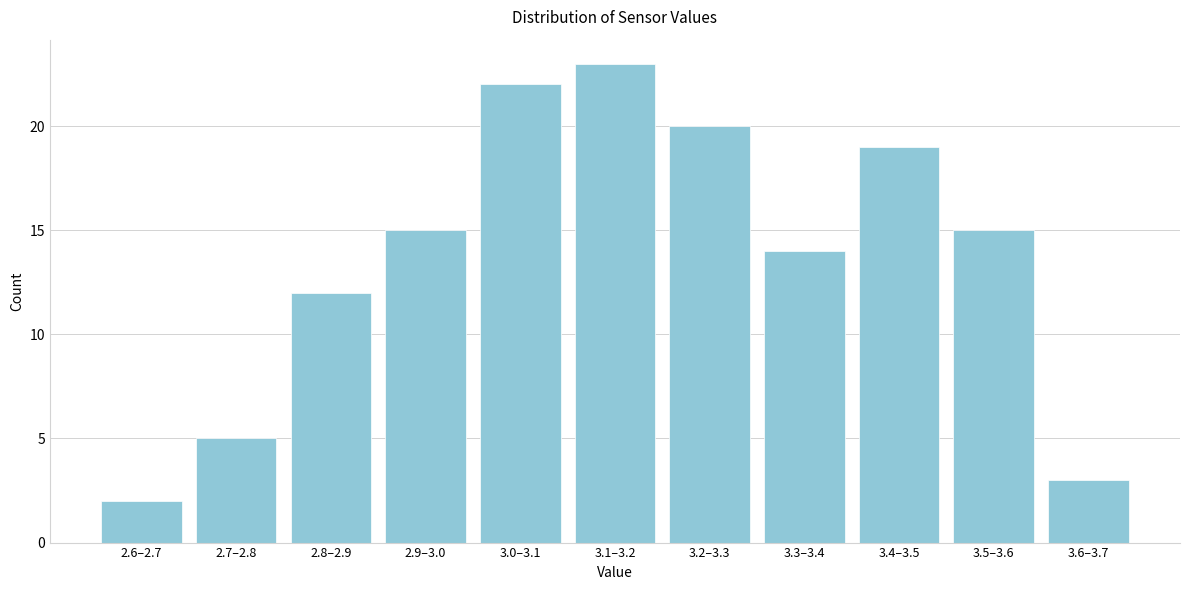

Reading left to right, transcribe all the data shown in this chart.

2.6–2.7=2	2.7–2.8=5	2.8–2.9=12	2.9–3.0=15	3.0–3.1=22	3.1–3.2=23	3.2–3.3=20	3.3–3.4=14	3.4–3.5=19	3.5–3.6=15	3.6–3.7=3